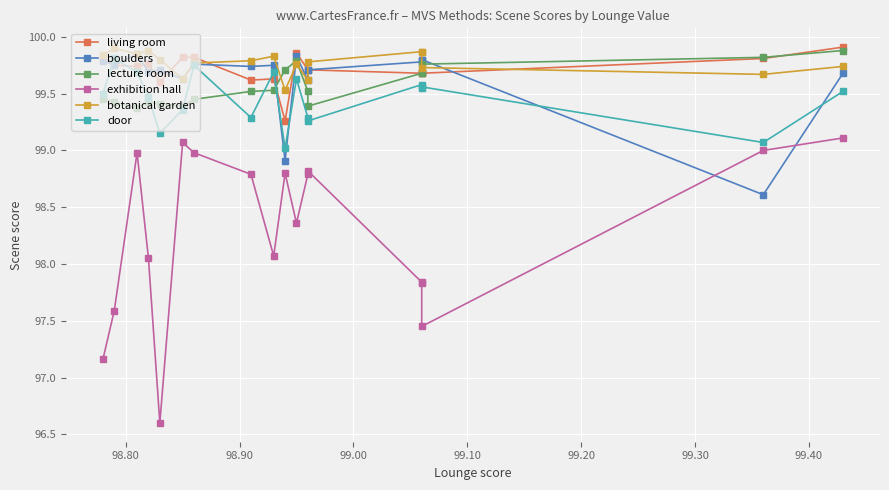

How many times do lecture room and door cross each other?

5